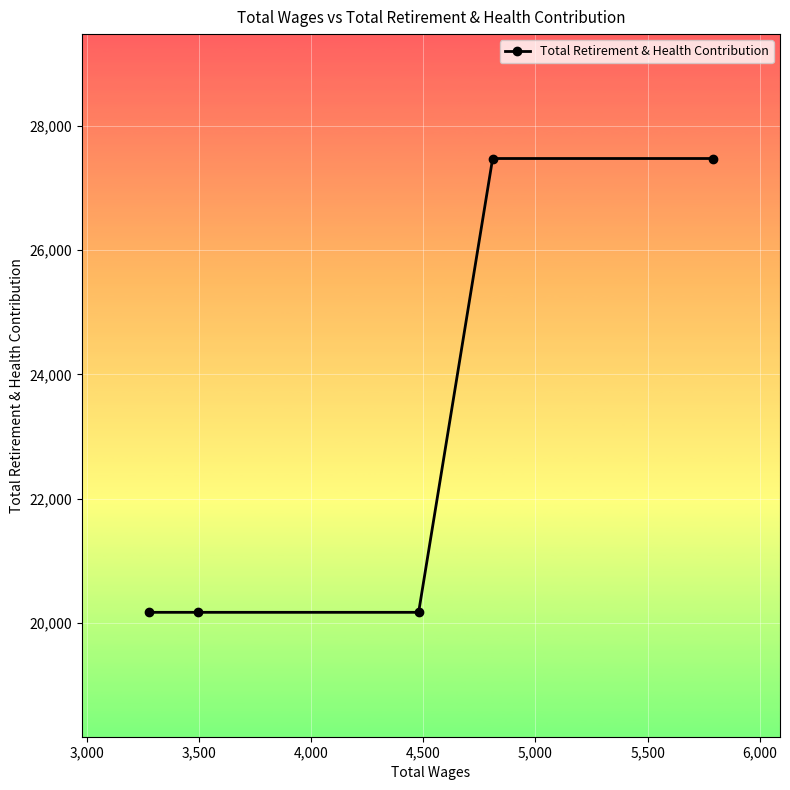

How many lines are shown in the chart?

1